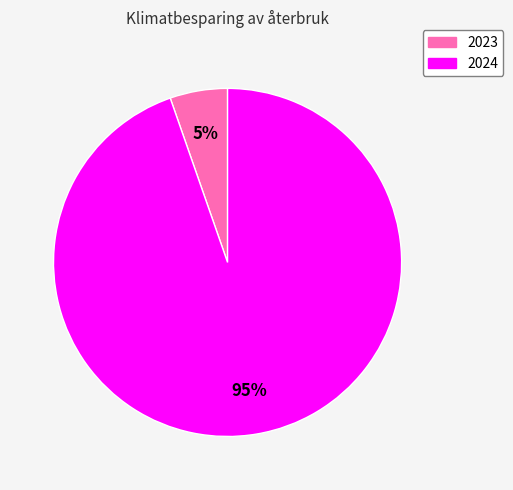

Which category accounts for the majority?

2024